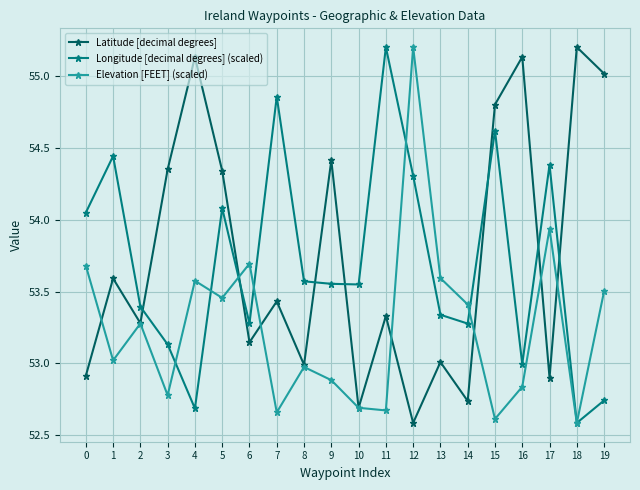

In Latitude [decimal degrees], how many points are lower than both neighbors (excluding endpoints)?

7